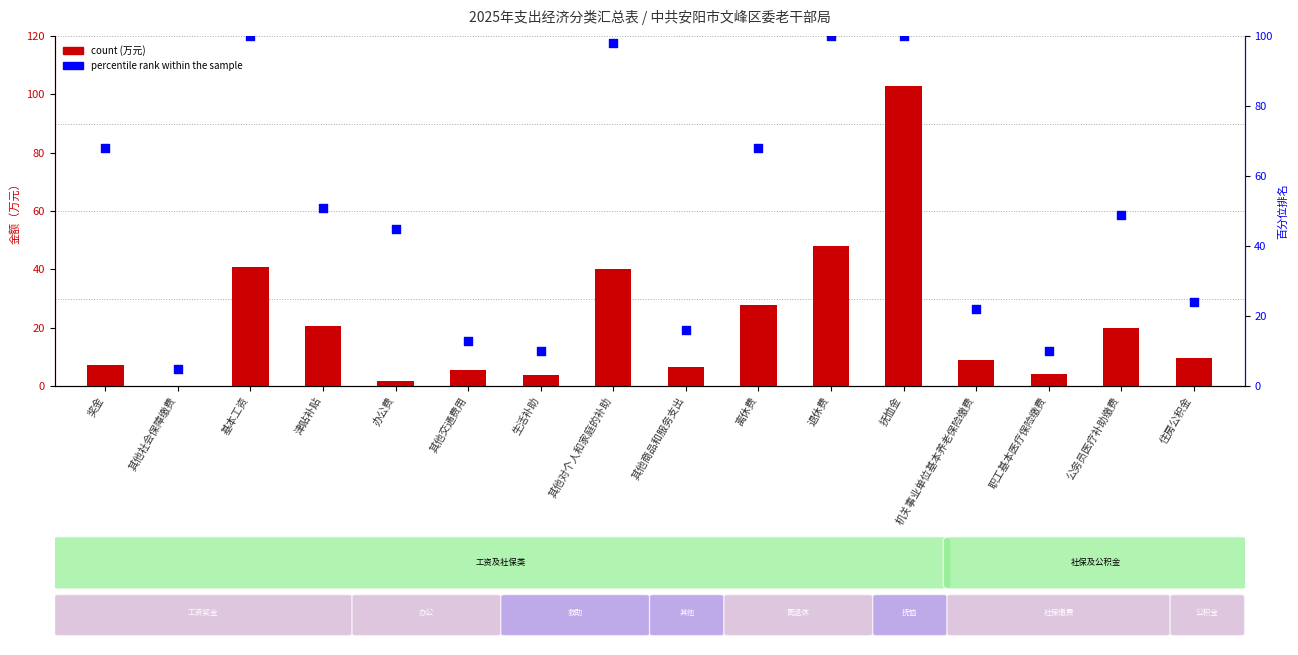

Which series reaches the maximum Y coordinate?

count